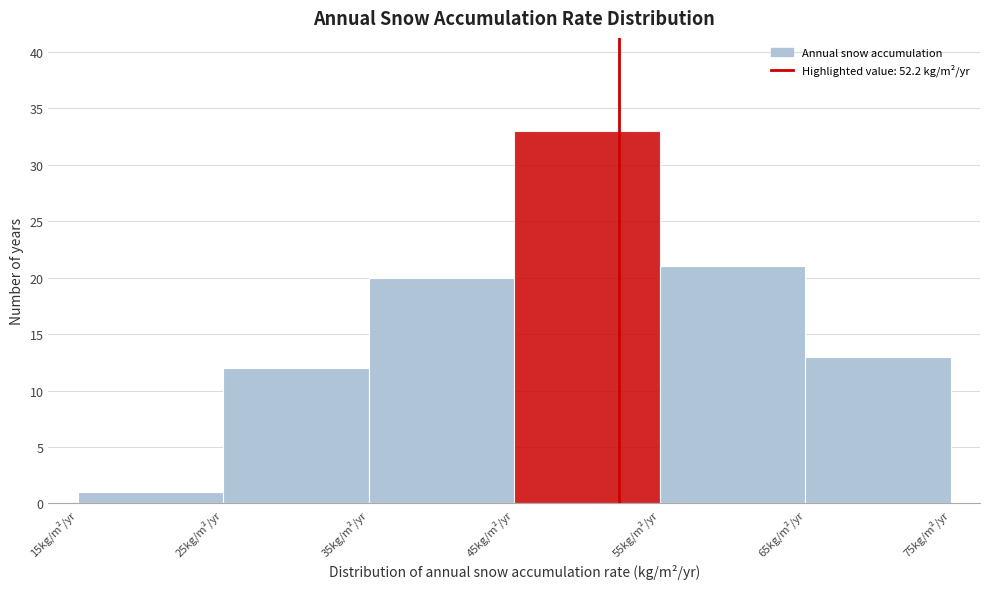

Which range on the x-axis has the tallest bar?

45 to 55